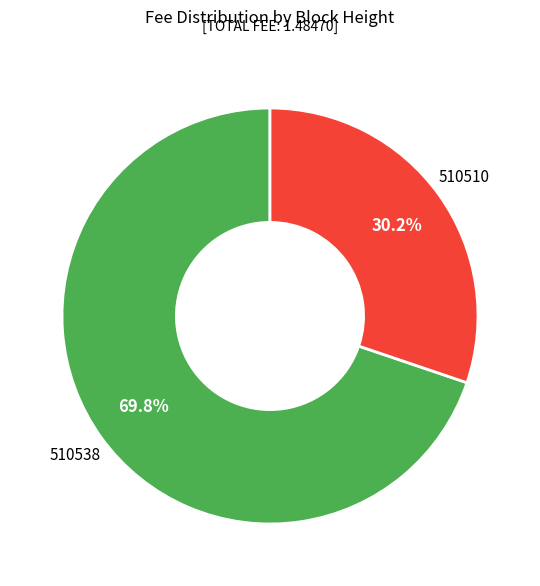

Does any single category account for the majority?

Yes